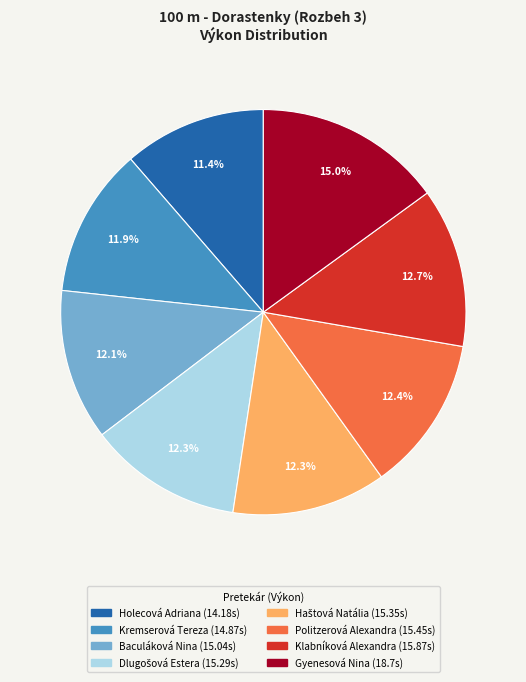

Which category has the smallest portion of the pie?

Holecová Adriana